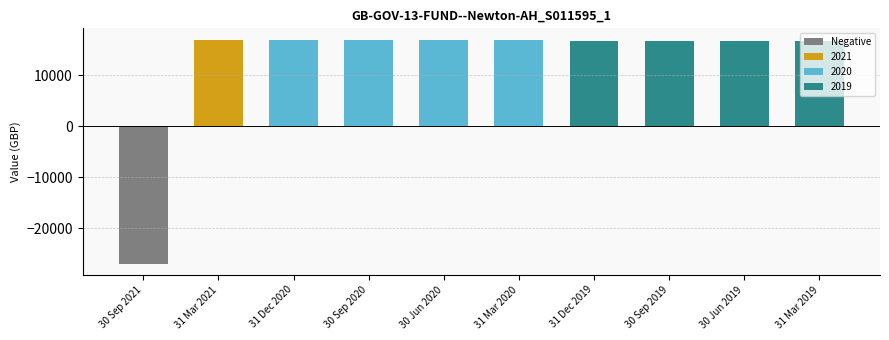

What is the label of the 4th bar from the left?

30 Sep 2020